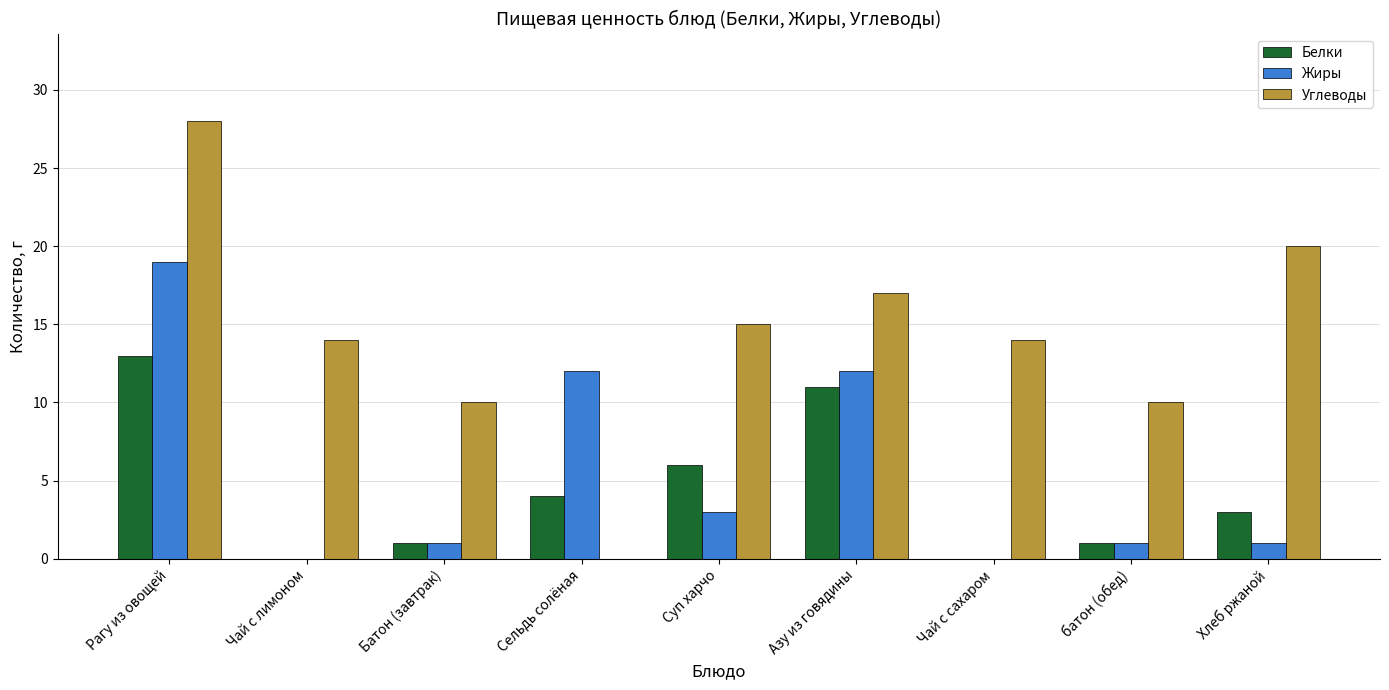

Between Рагу из овощей and Сельдь солёная, which series saw the biggest shift?

Углеводы